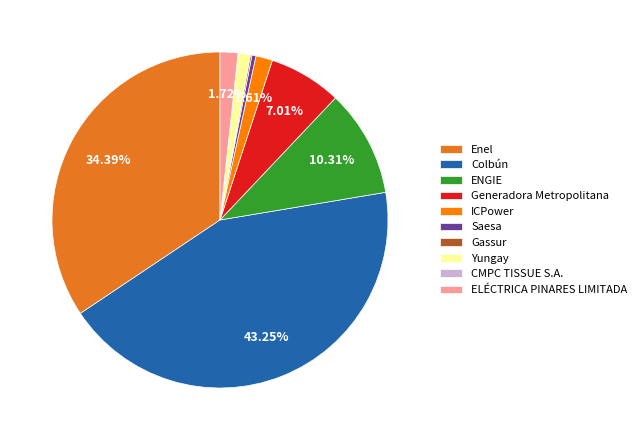

Does any single category account for the majority?

No